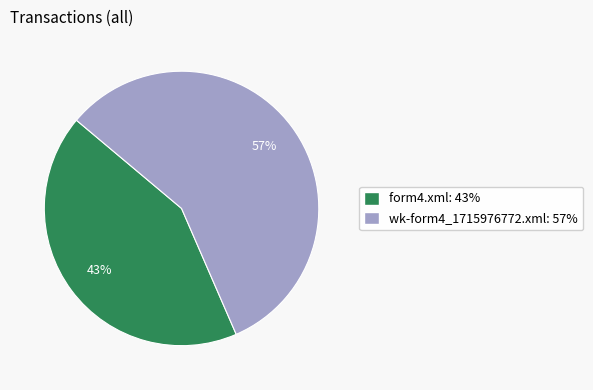

Between wk-form4_1715976772.xml and form4.xml, which is larger?

wk-form4_1715976772.xml